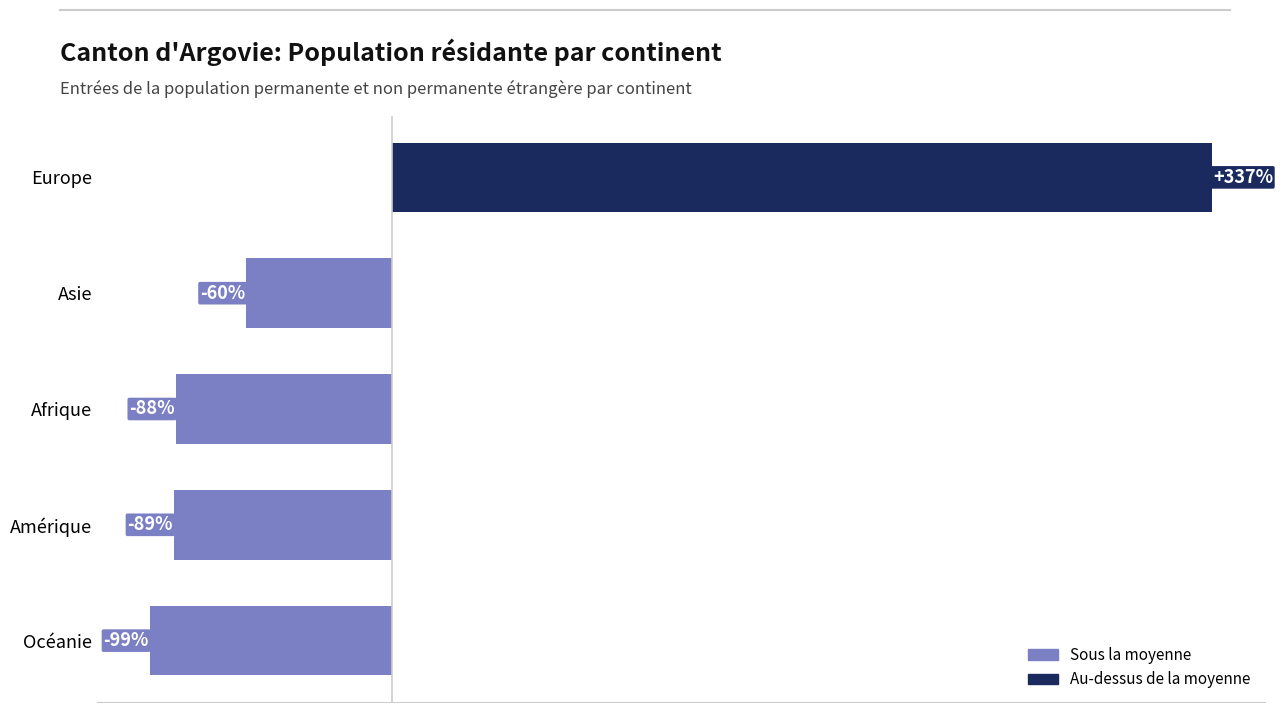

Between Asie and Europe, which is larger?

Europe